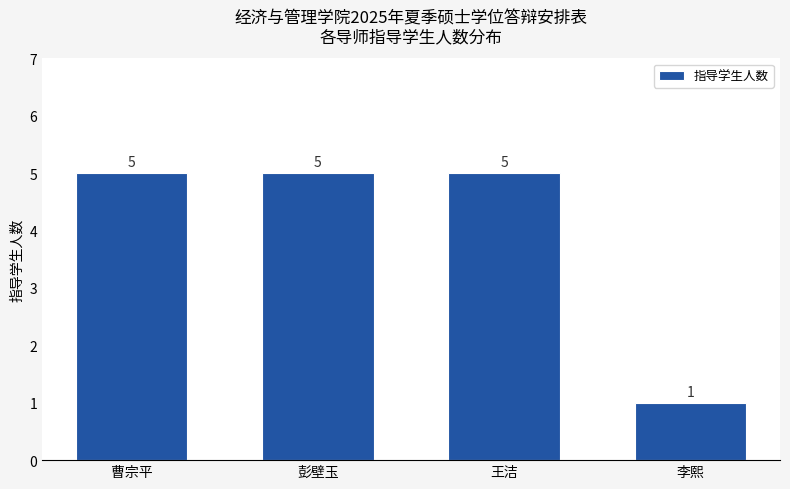

Reading right to left, extract all data points from this chart.

1	5	5	5